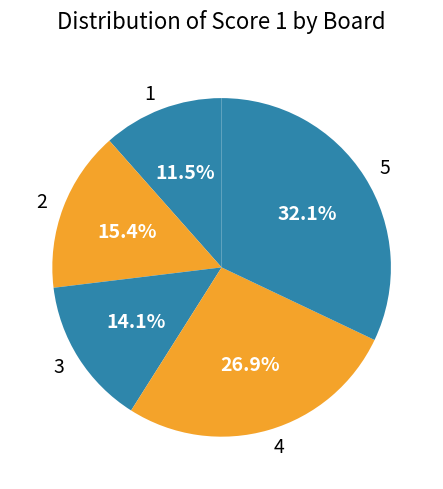

Which slice is the largest?

5